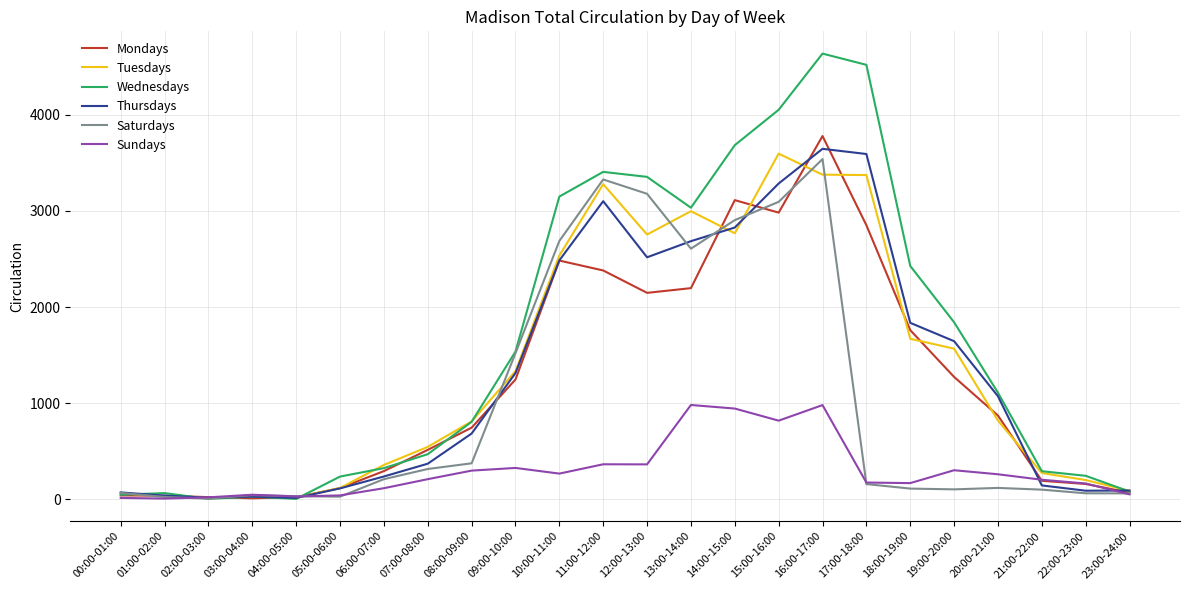

Which series has the largest range (max minus min)?

Wednesdays